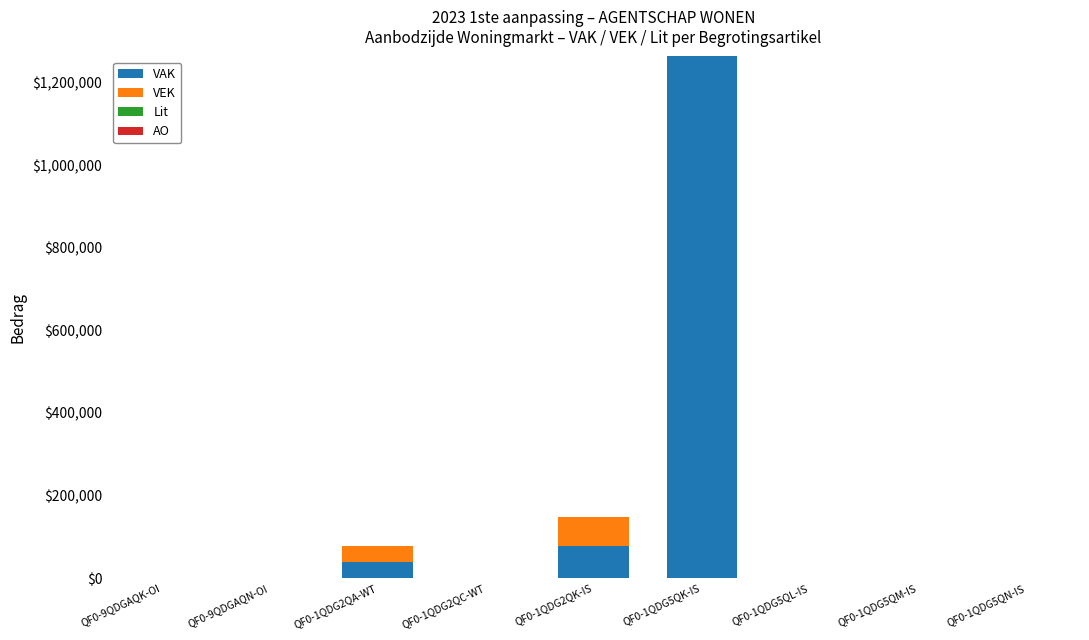

Which category has the highest value in the VAK series?

QF0-1QDG5QK-IS